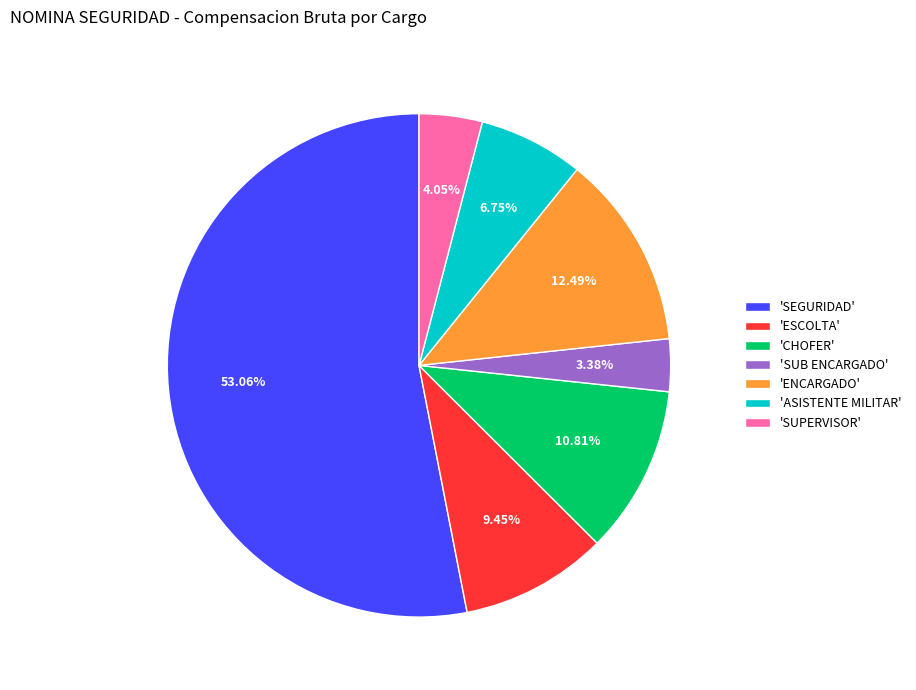

What is the largest slice in the pie chart?

'SEGURIDAD'